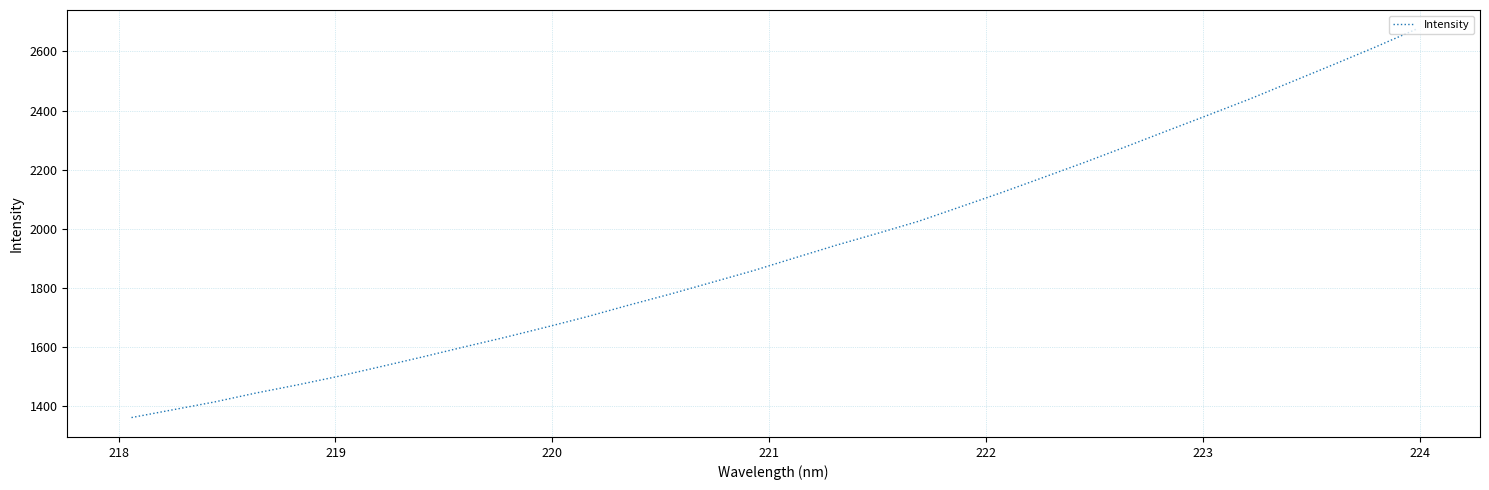

What is the smallest value displayed?

1359.8